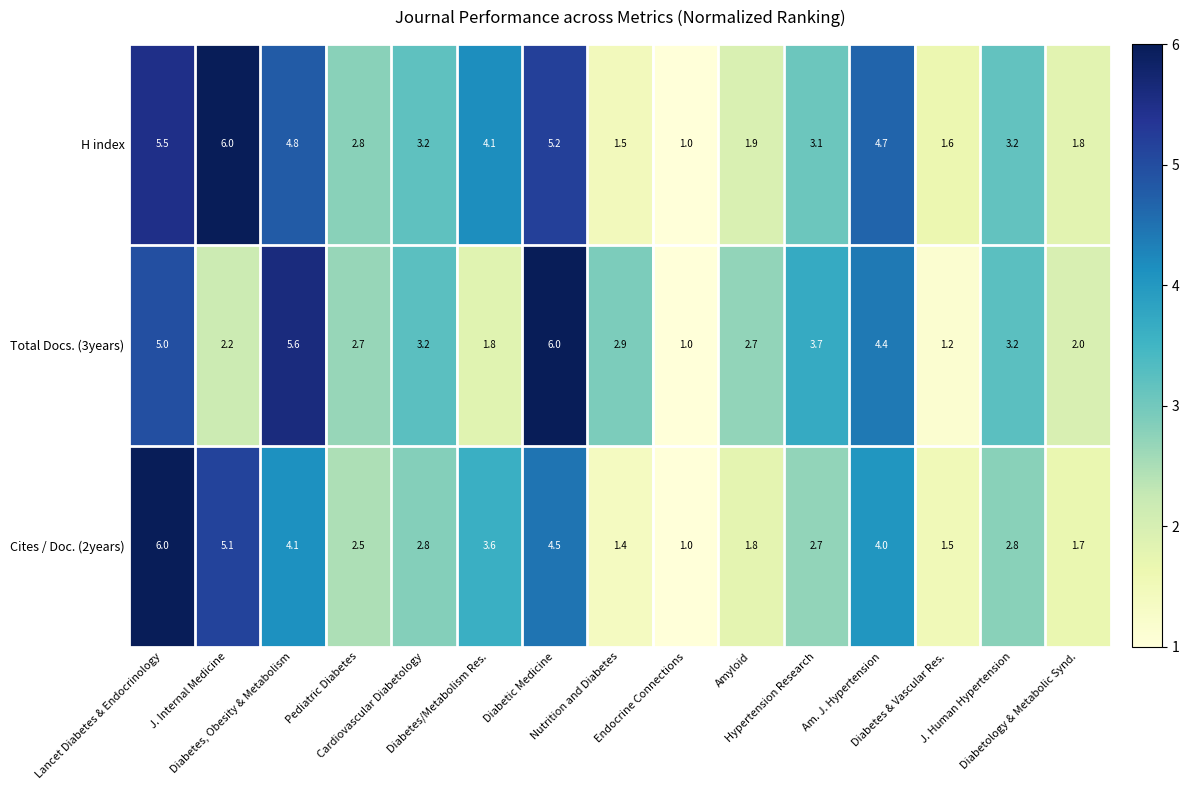

At Hypertension Research, list the series in order from largest to smallest.

Total Docs. (3years), H index, Cites / Doc. (2years)